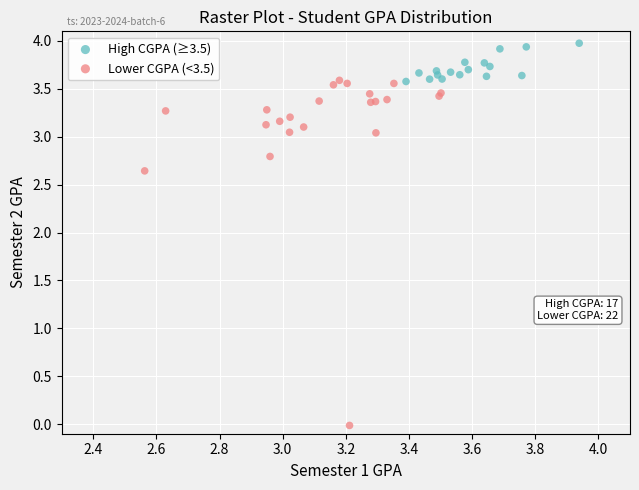

Which series contains the lowest Y value?

Lower CGPA (<3.5)